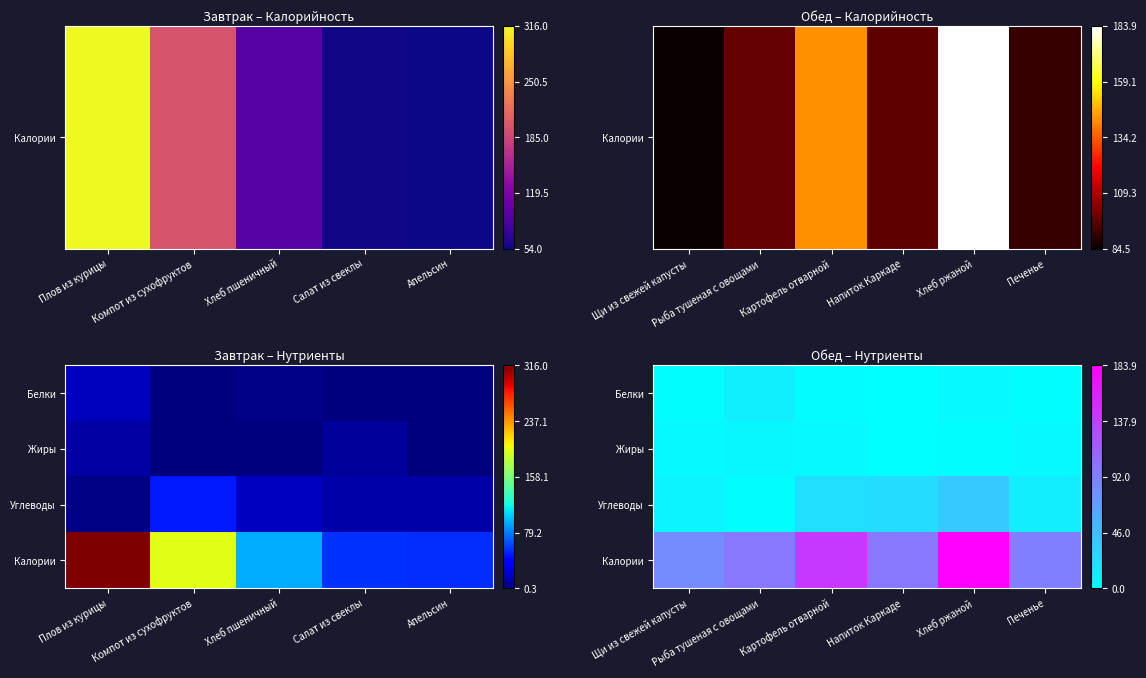

Is it true that Жиры equals 0.0 at Картофель отварной?

False